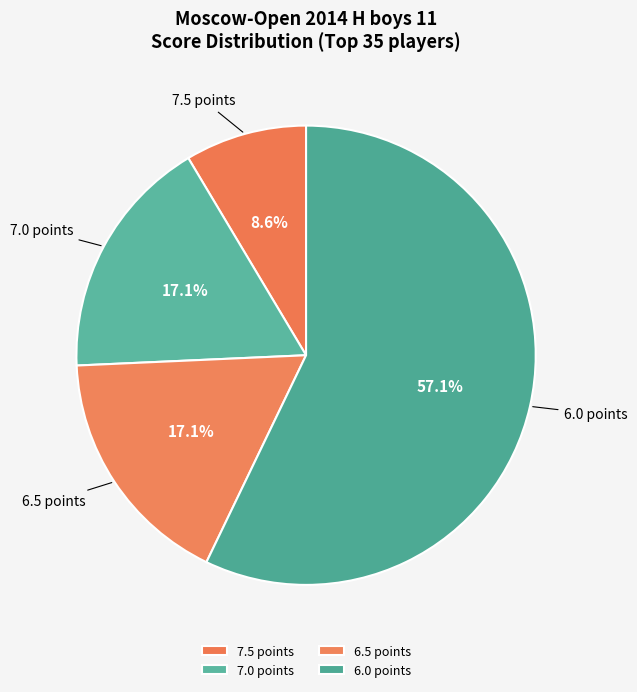

To the nearest percent, what percentage of the pie is 7.5?

9%